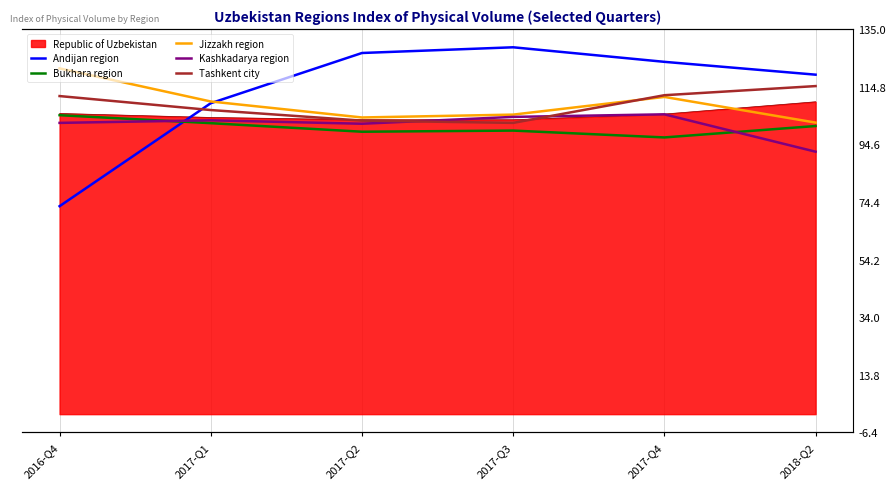

What is the difference between the second highest and minimum values in the Tashkent city series?

9.7